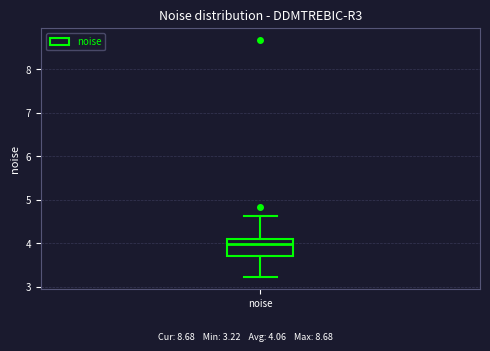

Where does the upper whisker of the box for noise end on the y-axis? The values are not printed on the chart, so give them approximately, as read against the axis.

4.6